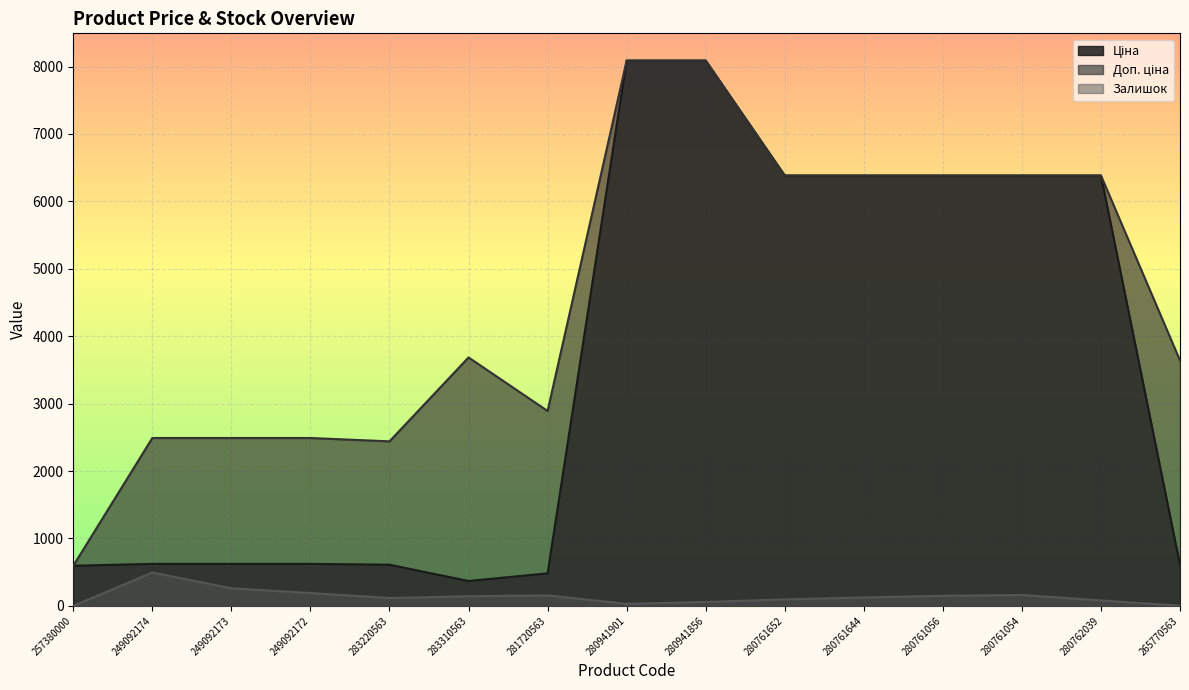

What is the difference between the maximum and minimum values in the Залишок series?

494.0